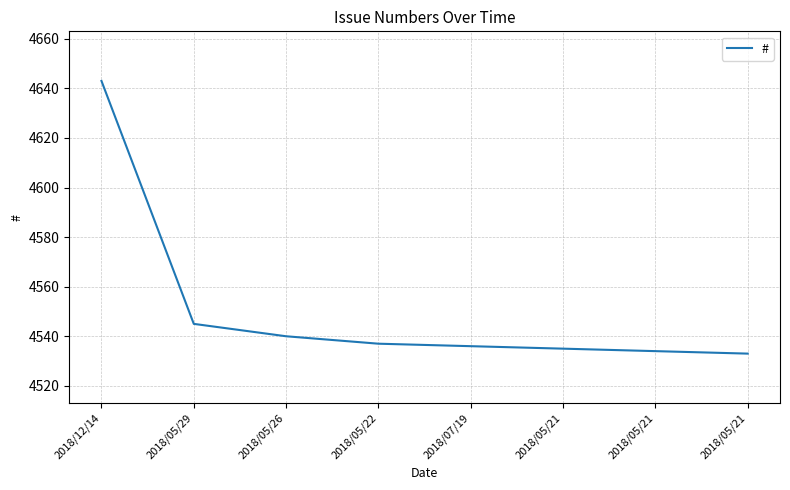

What is the difference between the maximum and minimum values?

110